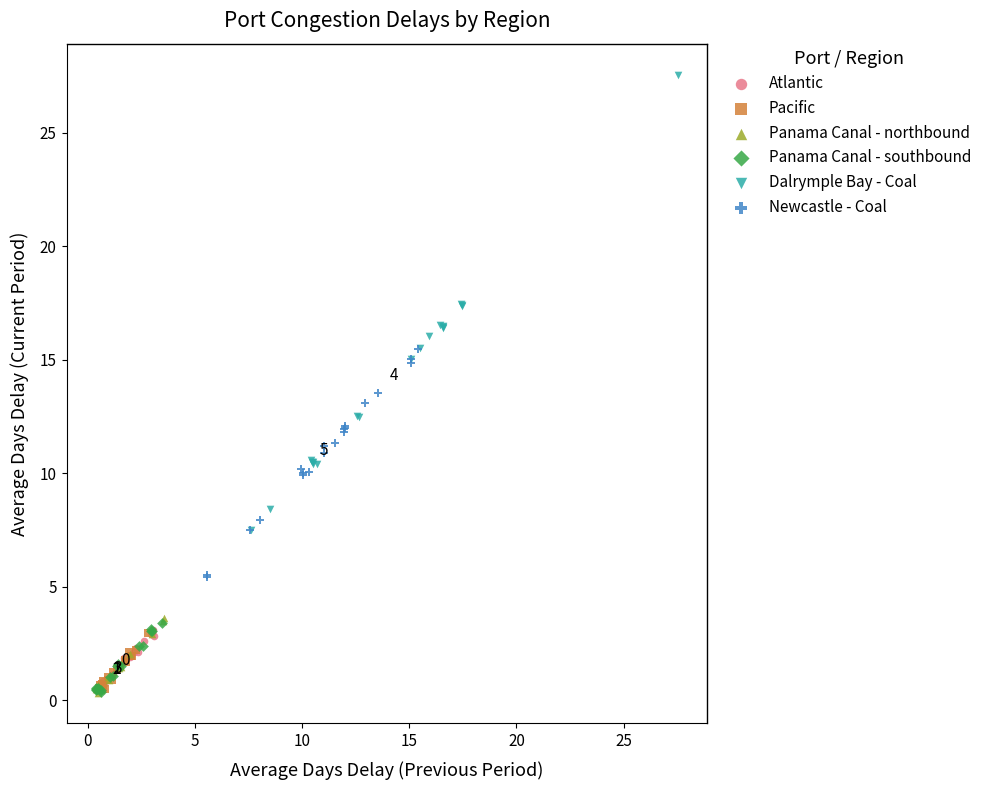

What are all the series names shown in the legend?

Atlantic, Pacific, Panama Canal - northbound, Panama Canal - southbound, Dalrymple Bay - Coal, Newcastle - Coal